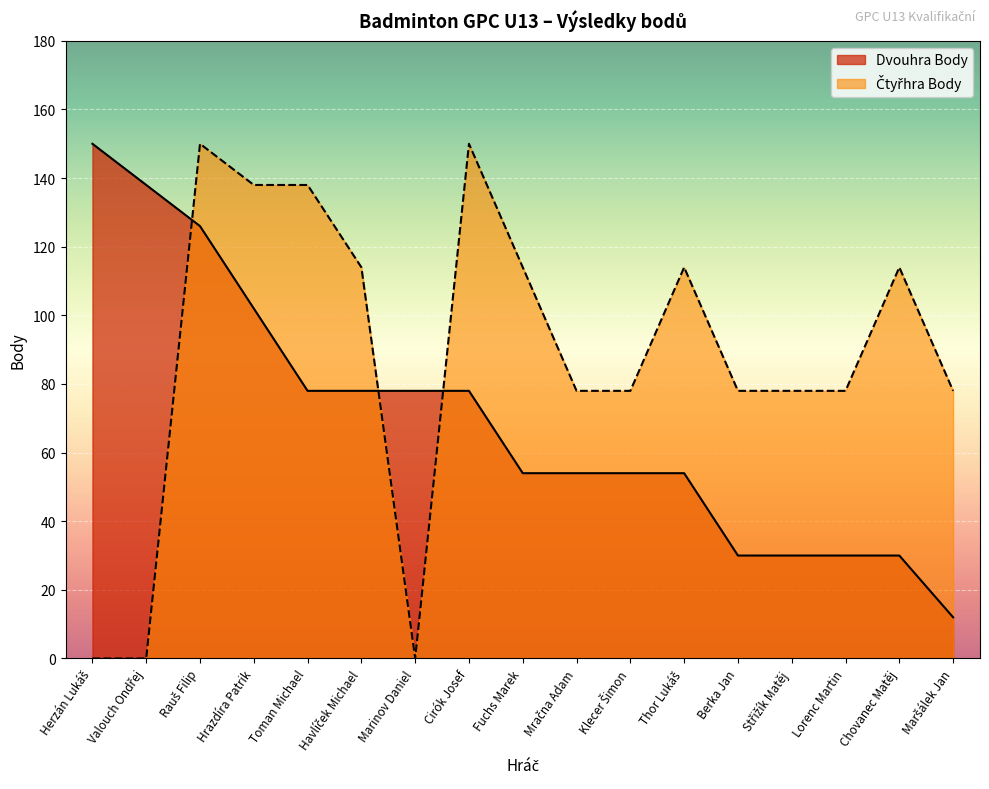

What is the greatest value displayed?

150